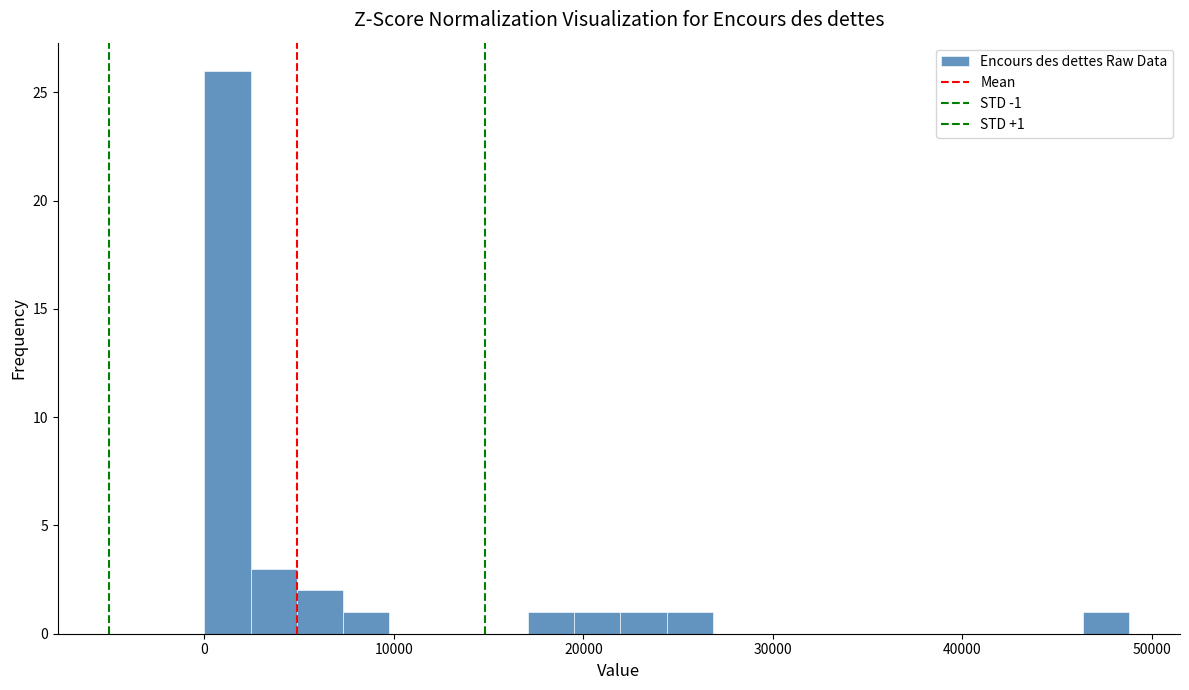

Around what value on the x-axis is the tallest bar? Give the approximate position of its centre, as read against the axis.

1000